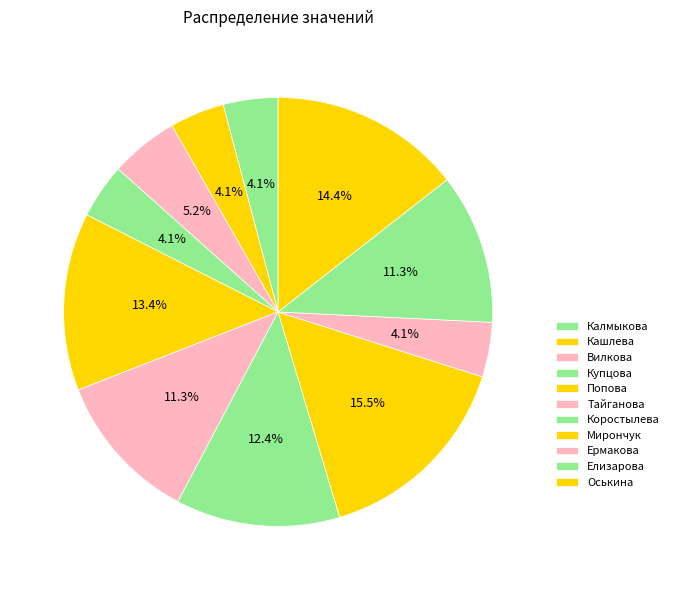

Which category has the smallest portion of the pie?

Калмыкова